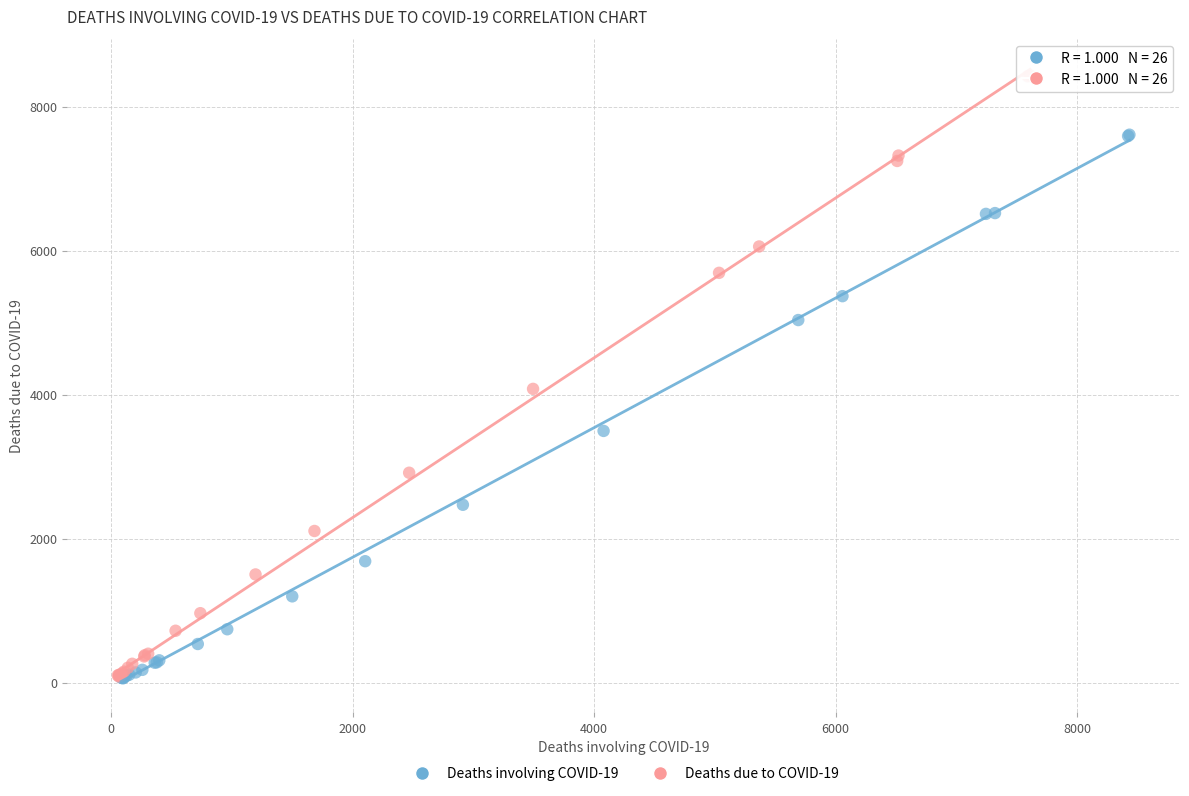

Which series has the widest spread of Y values?

Deaths due to COVID-19